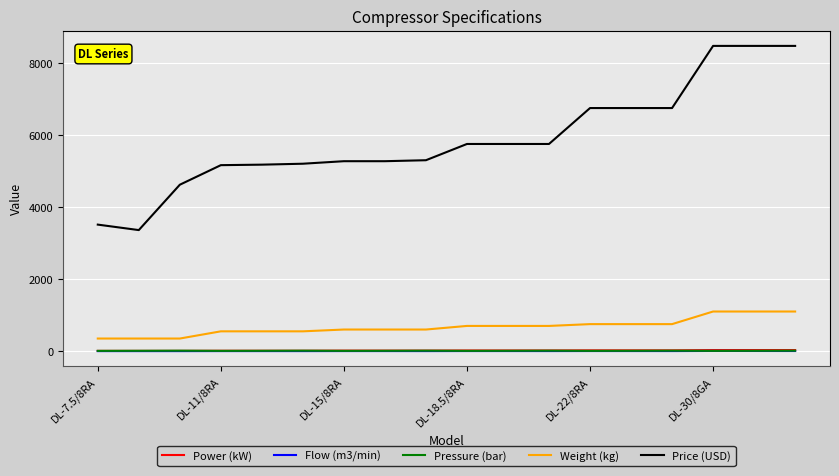

True or false: Flow (m3/min) and Weight (kg) cross at least once.

False